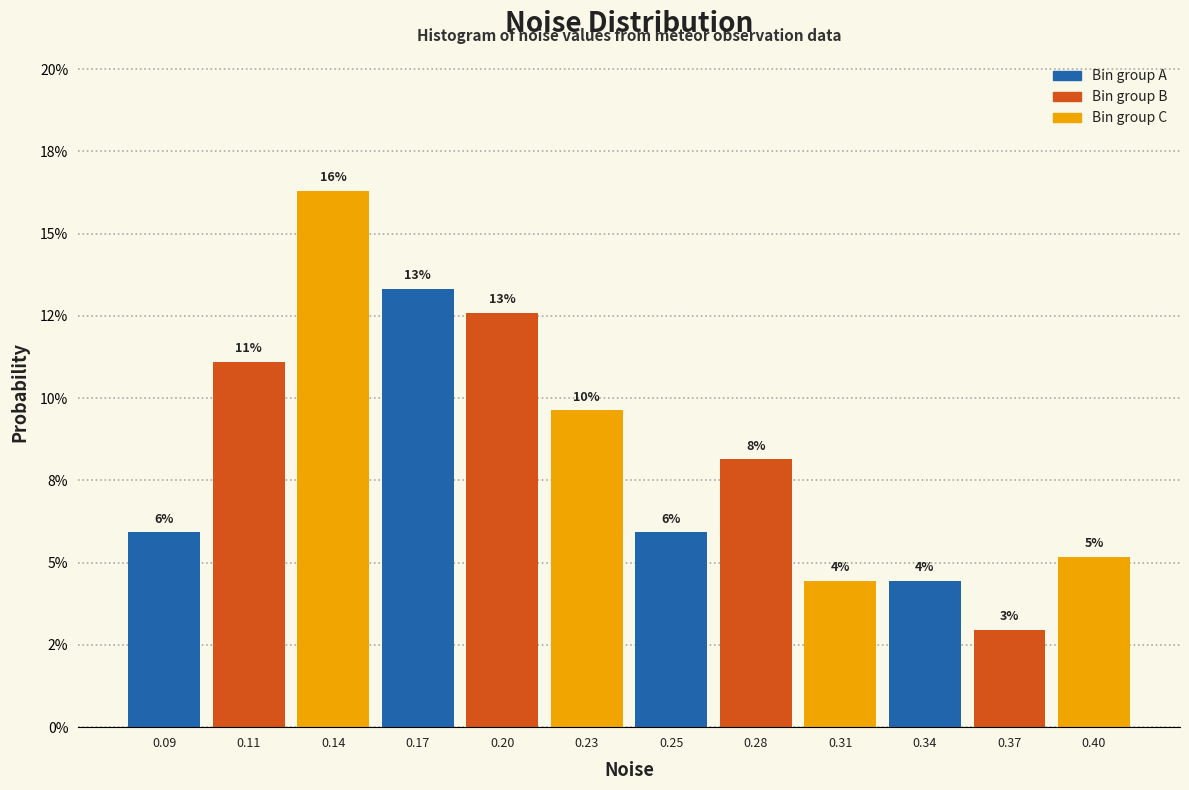

Are the bars horizontal?

No